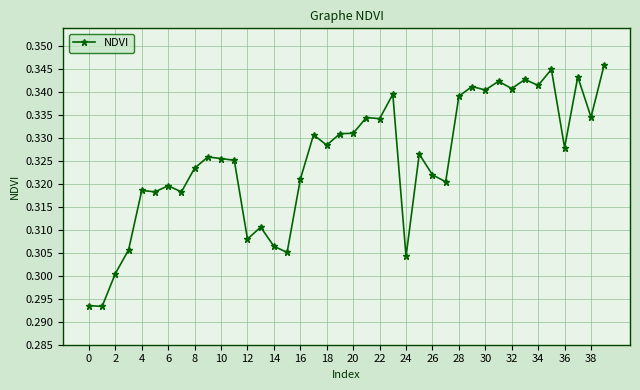

Count the values in the range 0 to 1.

40